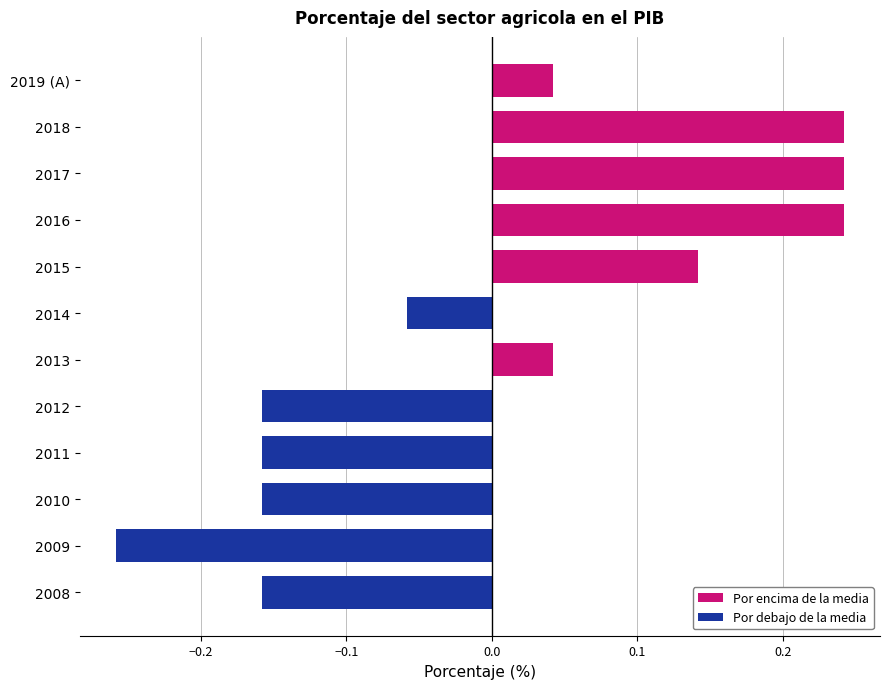

What is the difference between the maximum and minimum values?

0.5